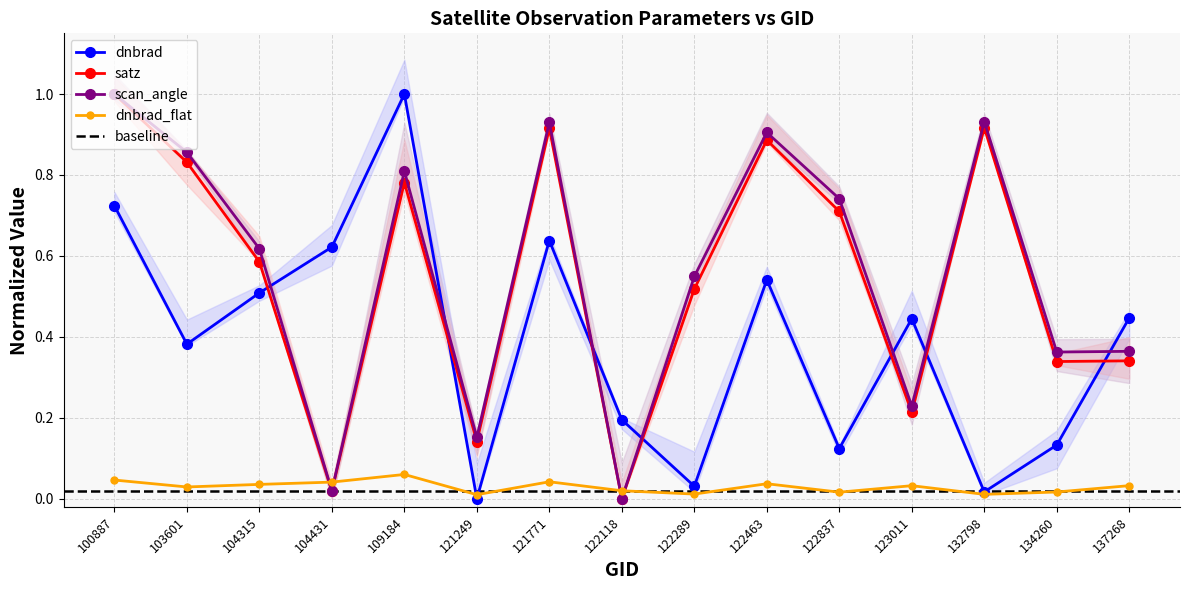

How many values in the dnbrad series exceed 0?

14